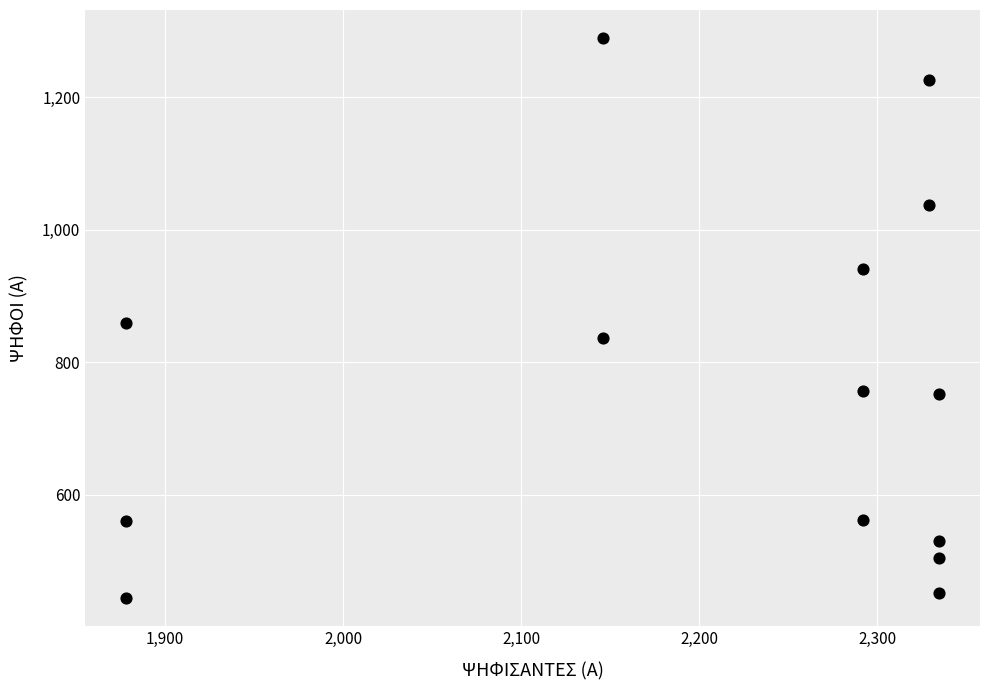

What is the range of X values (max minus min)?

457